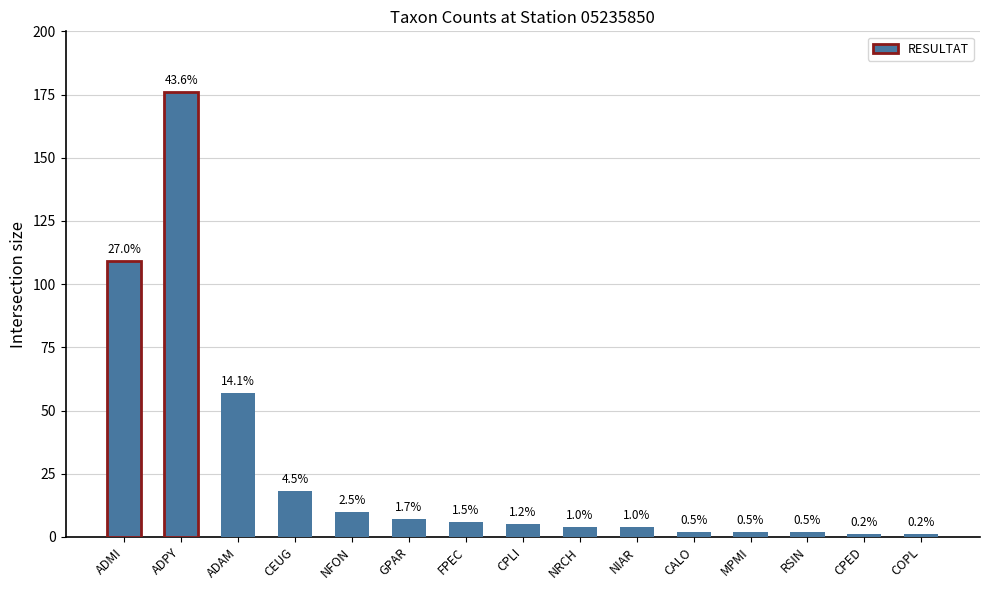

How many bars are there in total?

15